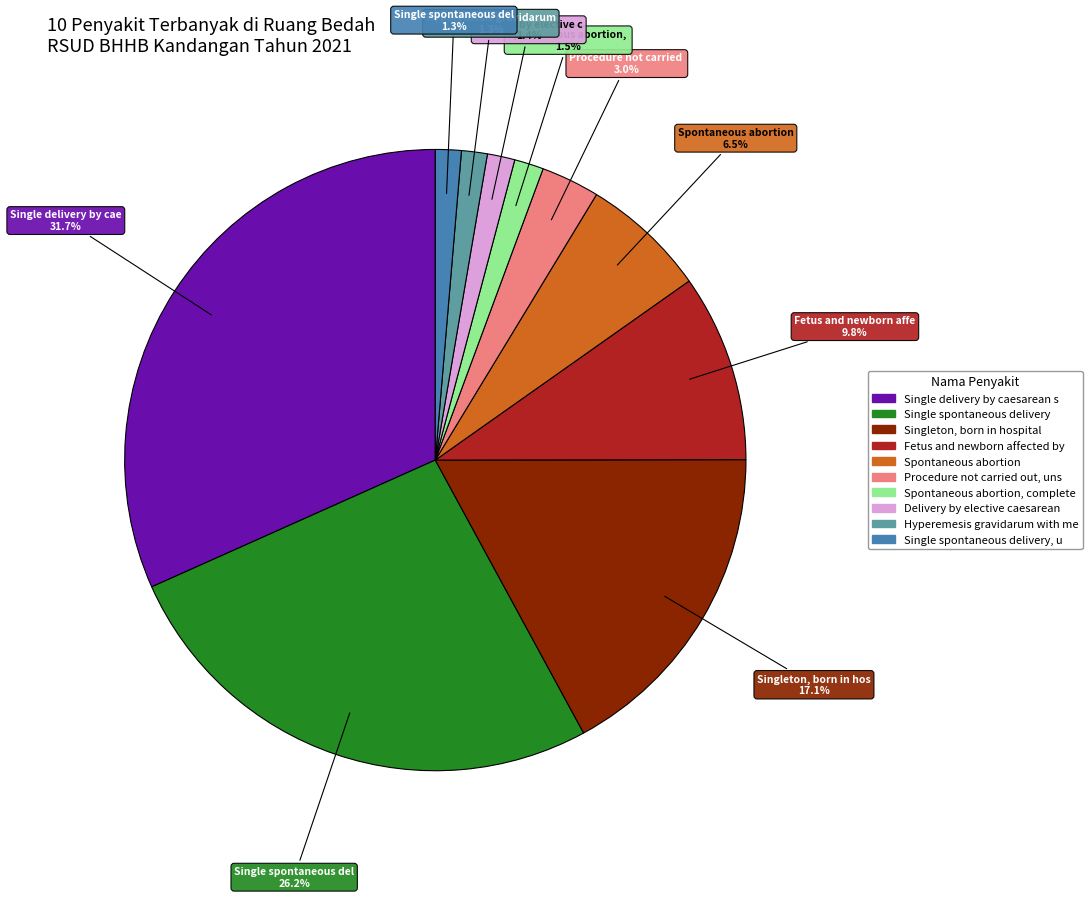

Does any single category account for the majority?

No